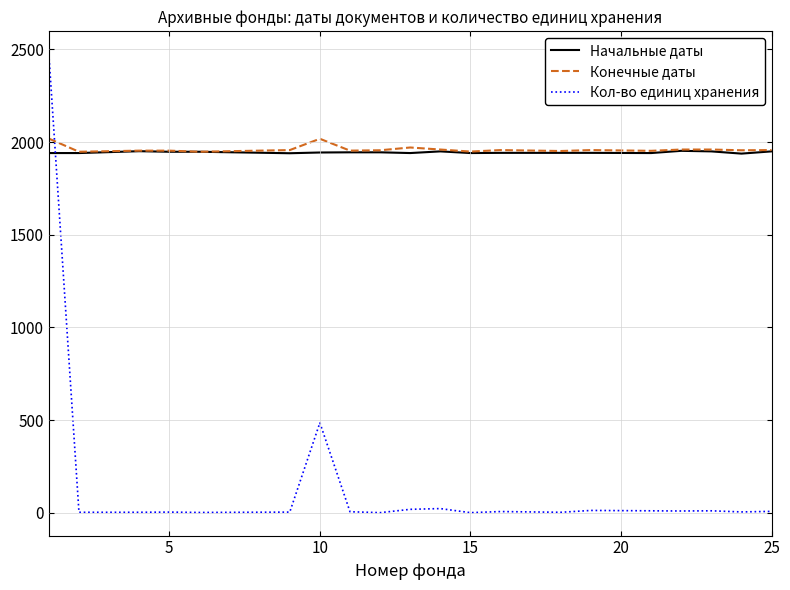

Which series has the widest spread of values?

Кол-во единиц хранения